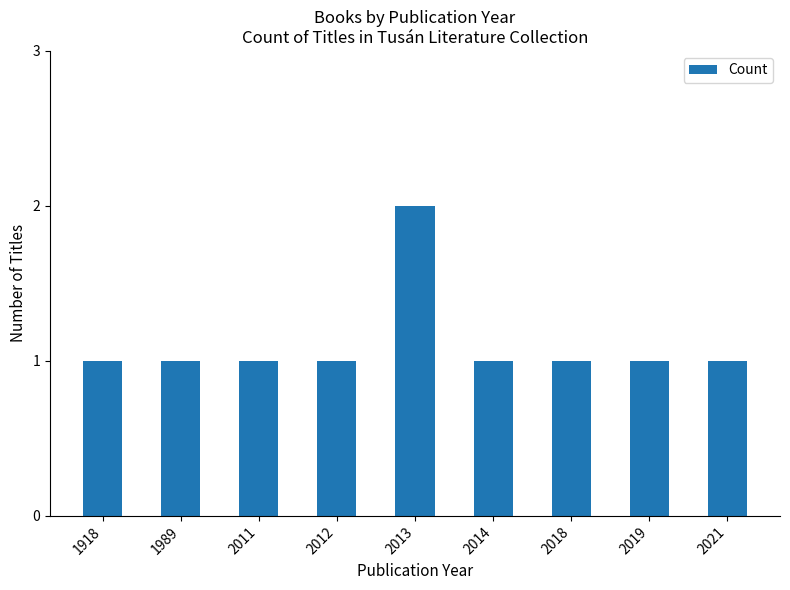

Reading left to right, list all the values displayed in this chart.

1918=1	1989=1	2011=1	2012=1	2013=2	2014=1	2018=1	2019=1	2021=1